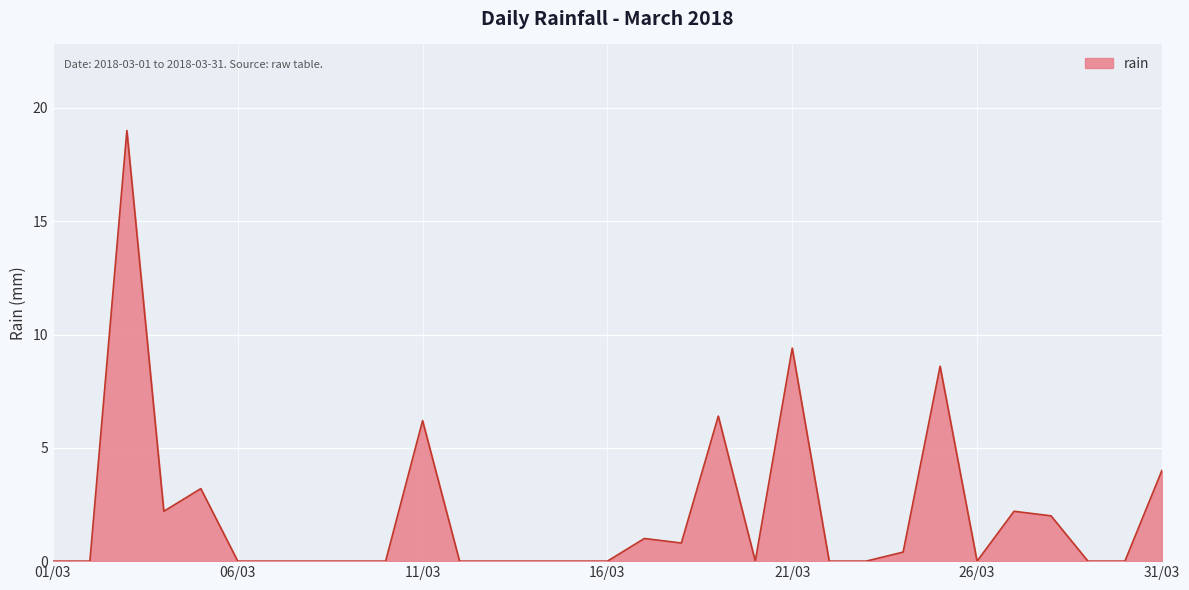

Does the chart have visible grid lines?

Yes